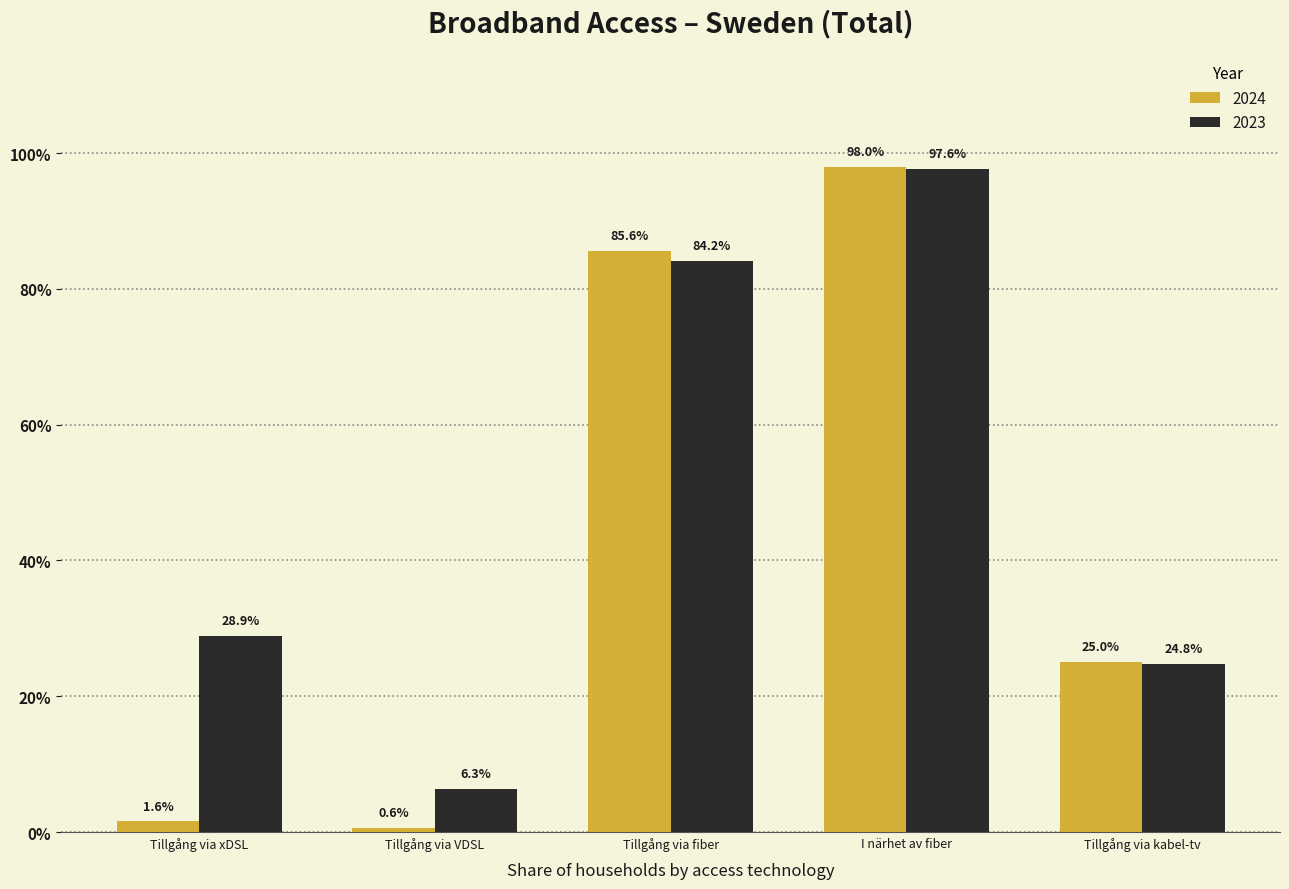

What are all the series names shown in the legend?

2024, 2023